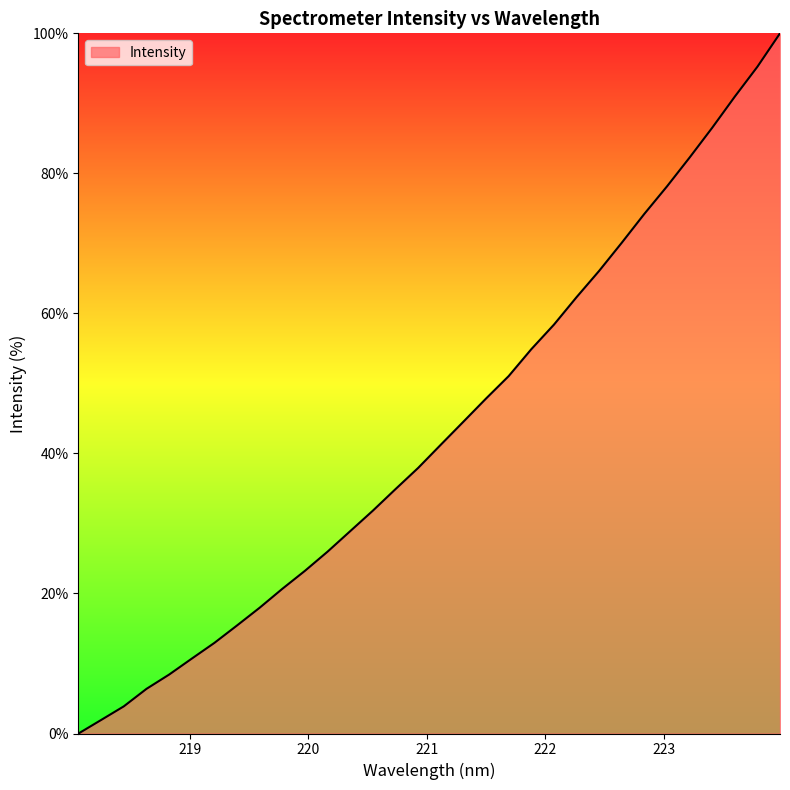

What is the maximum value shown in the chart?

100.0